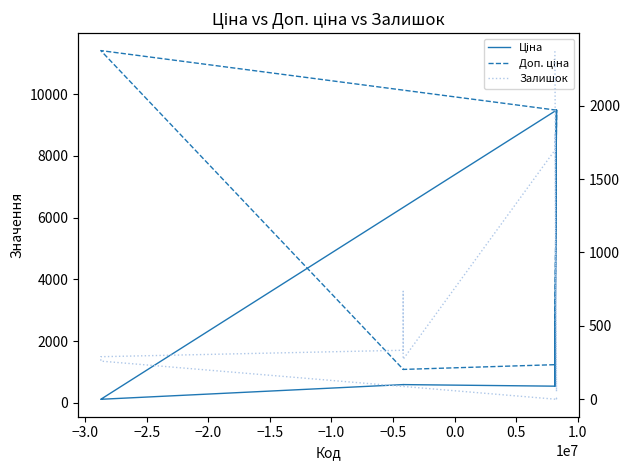

What are all the series names shown in the legend?

Ціна, Доп. ціна, Залишок